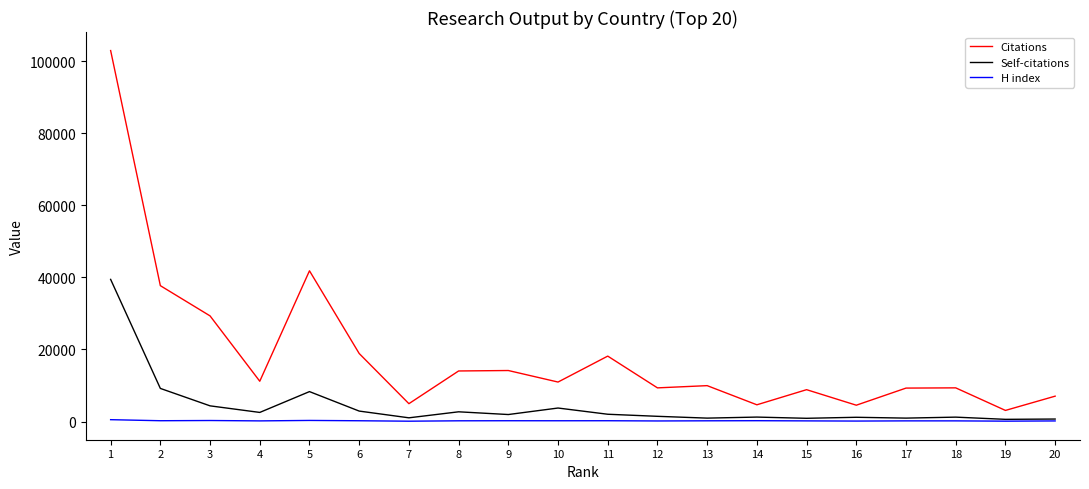

True or false: H index and Citations intersect in this chart.

False